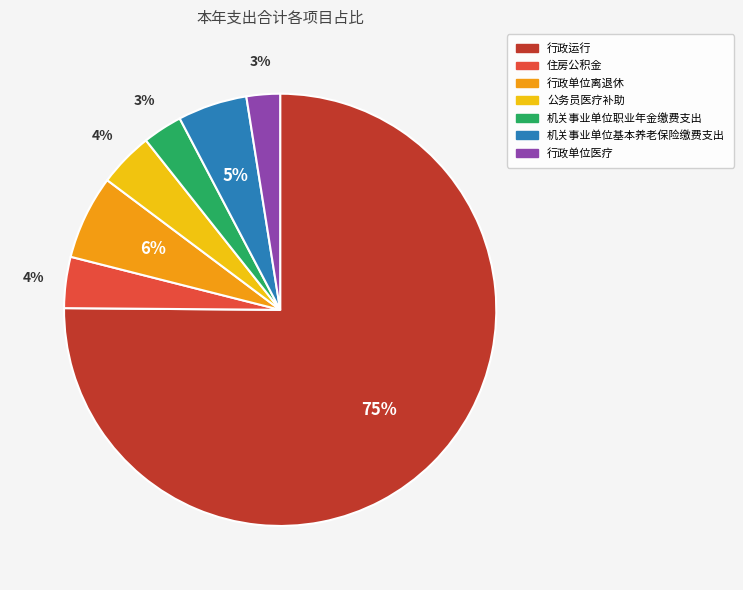

Count the number of slices in the pie.

7